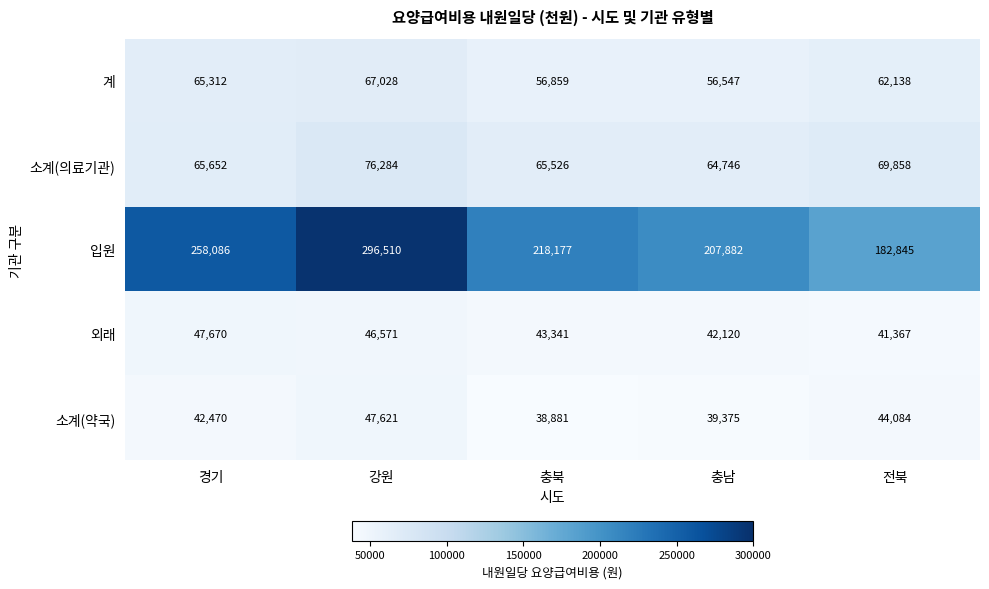

Rank the categories by 계 value from lowest to highest.

충남, 충북, 전북, 경기, 강원